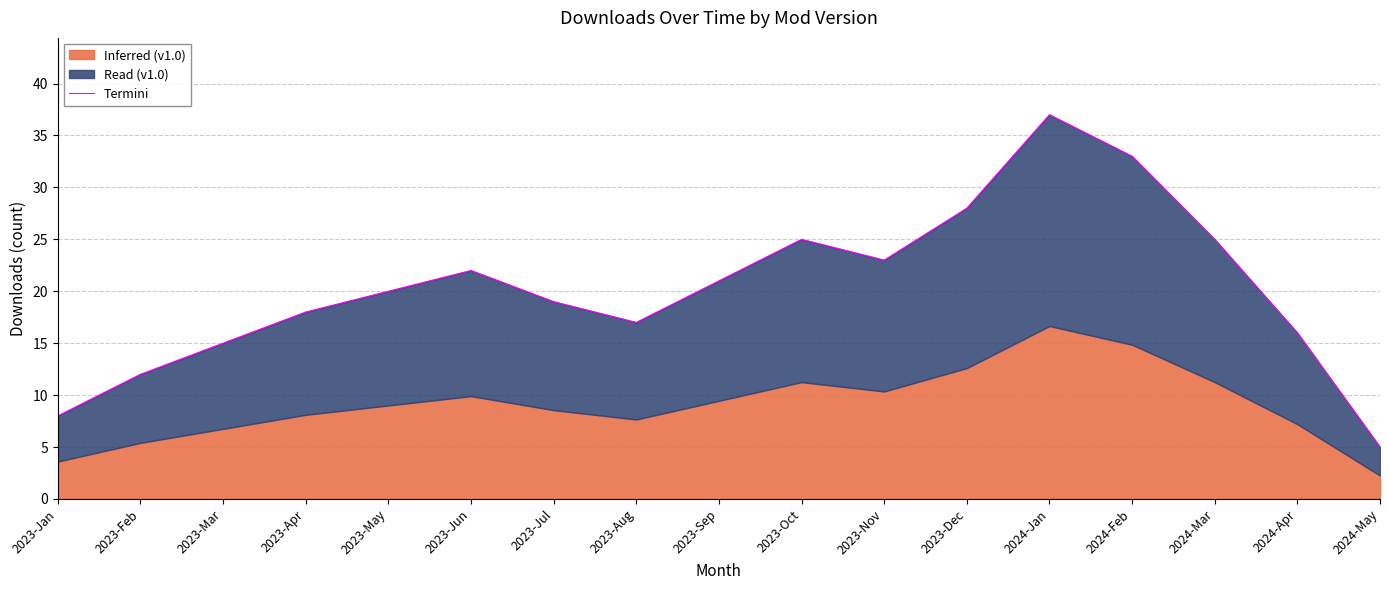

Which label corresponds to the largest value in the chart?

2024-Jan